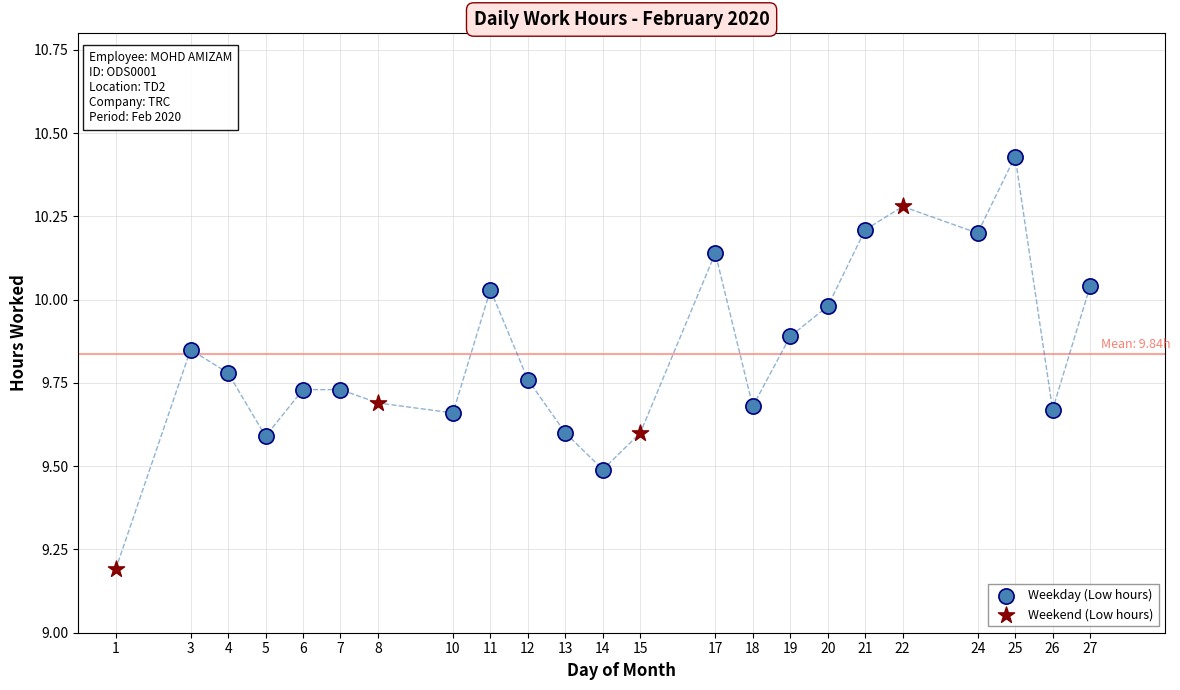

Which series has the largest Y range (max minus min)?

Weekend (Low hours)